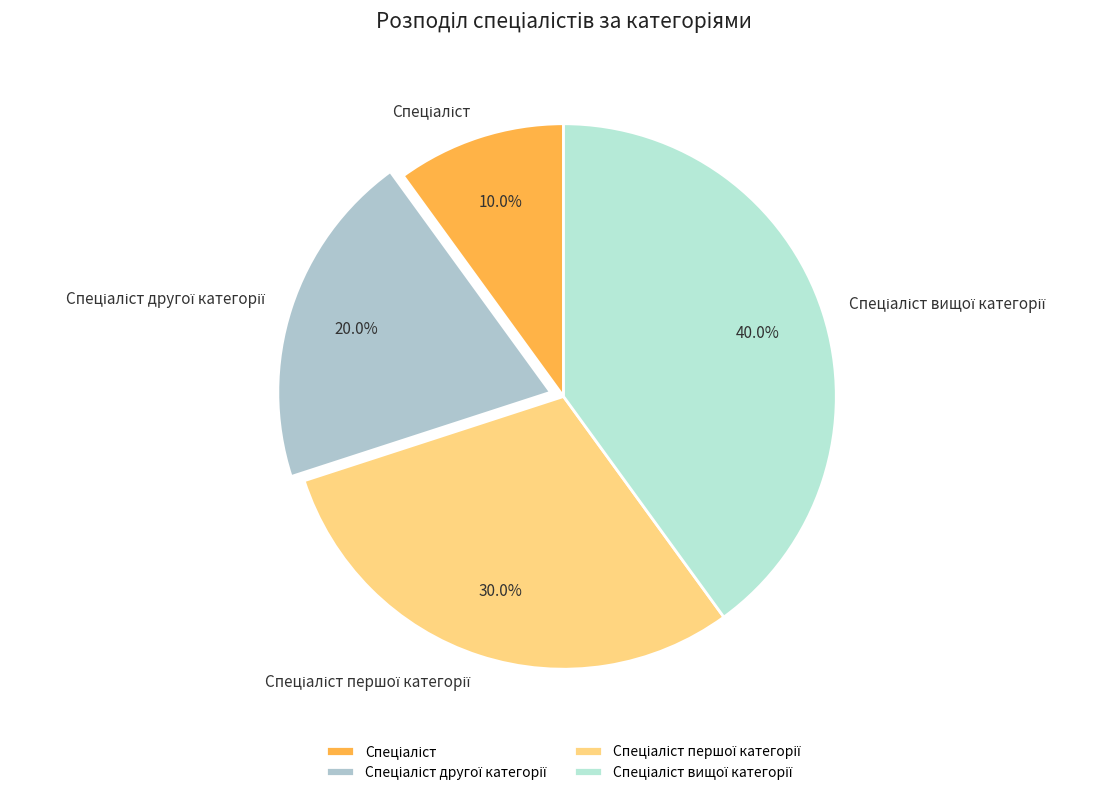

Is there any slice that represents more than half of the pie?

No